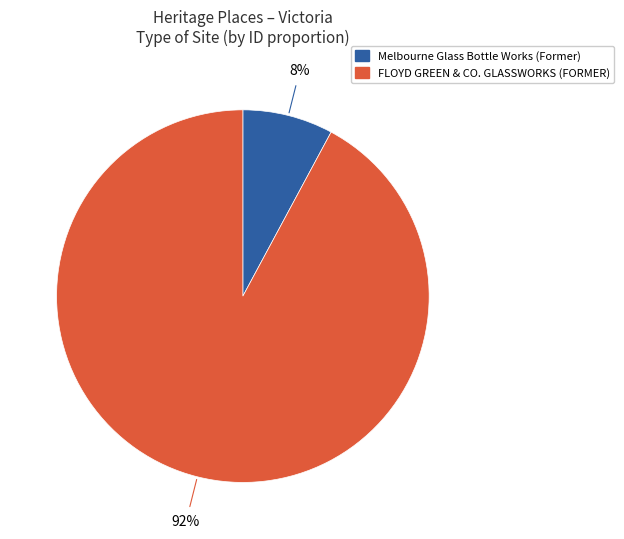

Which category accounts for the majority?

FLOYD GREEN & CO. GLASSWORKS (FORMER)